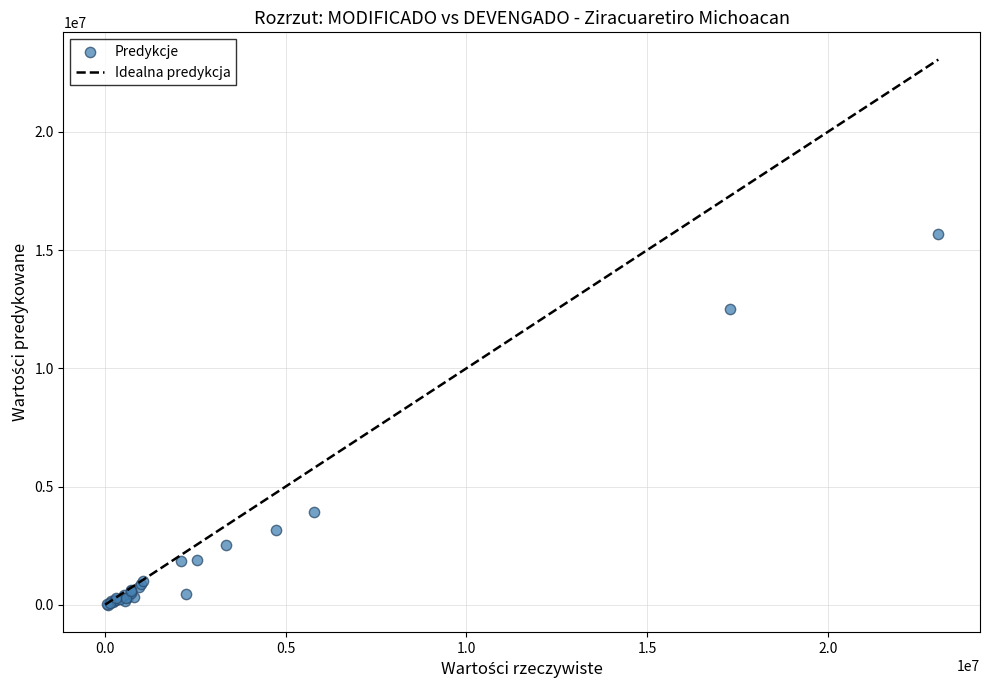

What Y value in the scatter plot is closest to 7832883?

3912659.2